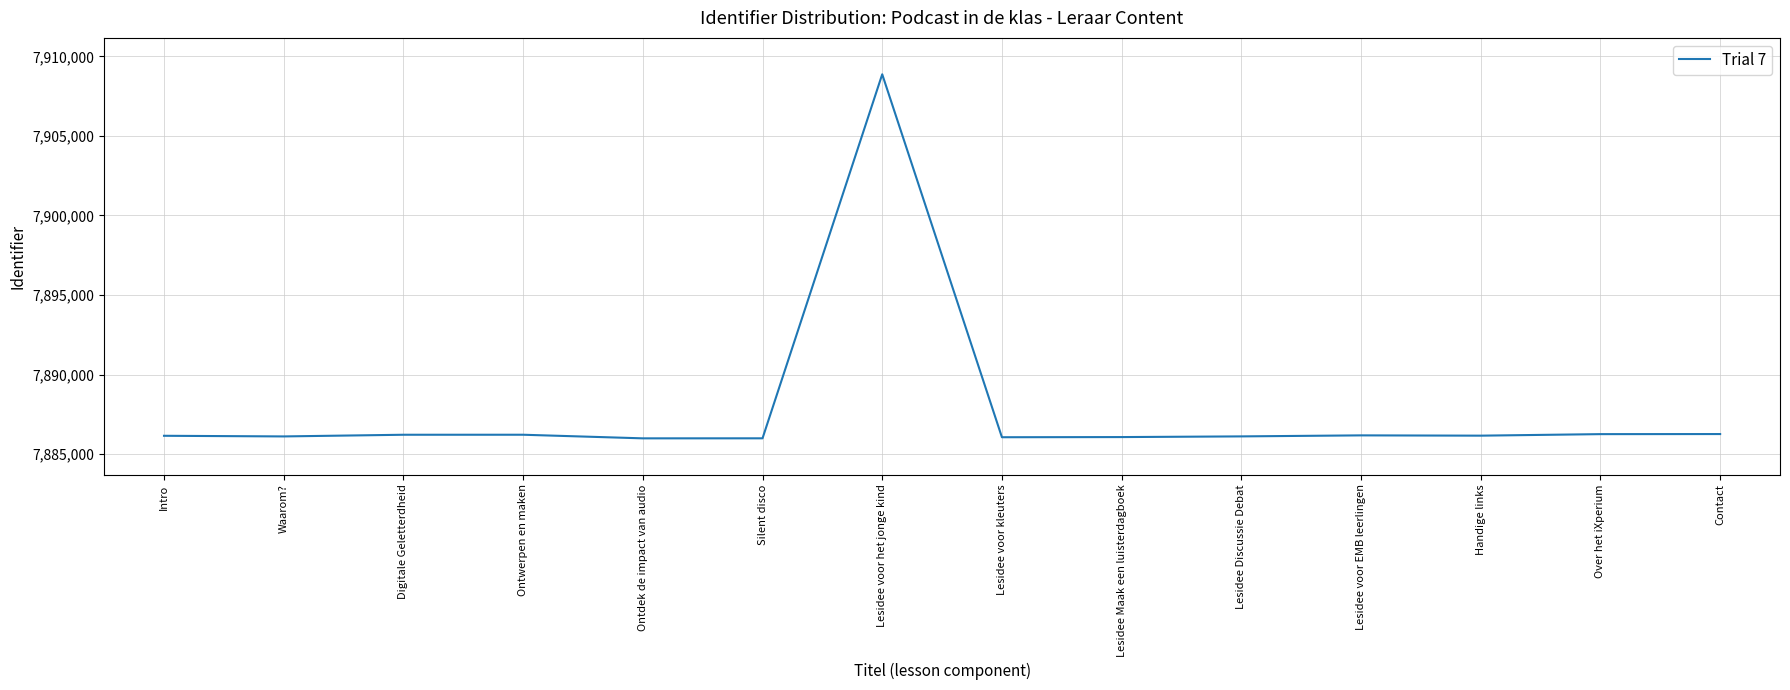

What is the ratio of the value at Lesidee voor EMB leerlingen to the value at Over het iXperium?

1.0